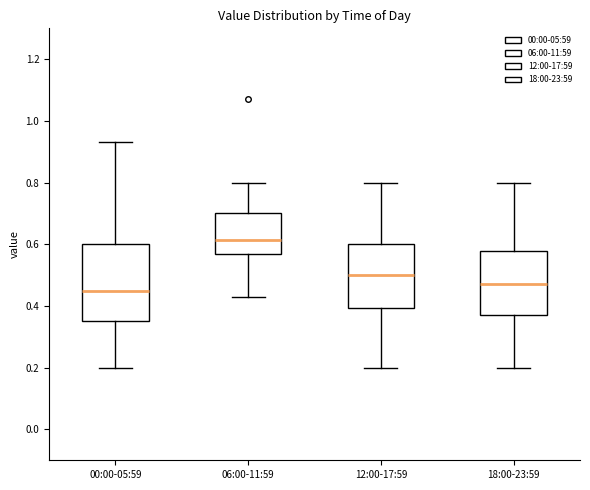

Which box is the tallest, from its lower edge to its upper edge?

00:00-05:59